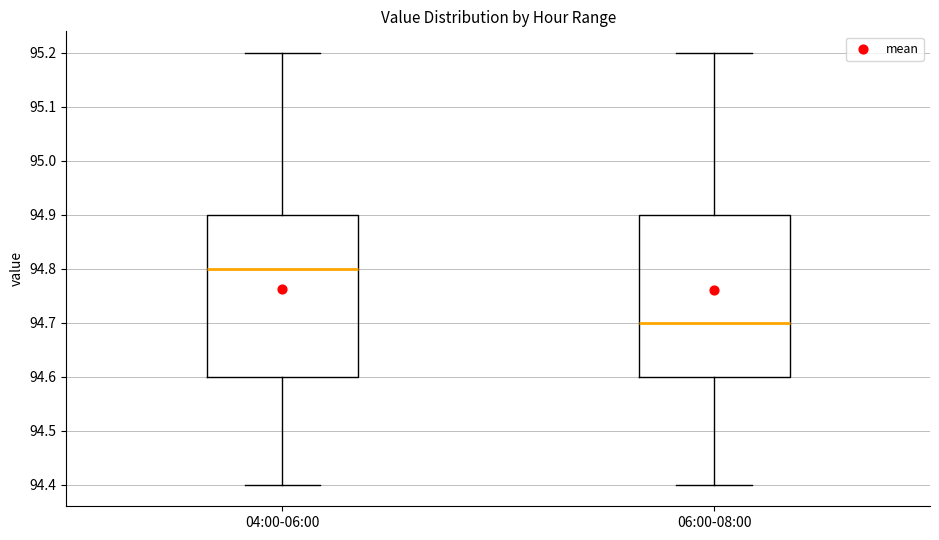

Reading left to right, transcribe this box plot: for each box, give where its median line is, the range the box spans, and where its two whiskers end, as read against the y-axis. The values are not printed on the chart, so give them approximately, as read against the axis.

04:00-06:00: median 94.8, box 94.6 to 94.9, whiskers 94.4 to 95.2
06:00-08:00: median 94.7, box 94.6 to 94.9, whiskers 94.4 to 95.2